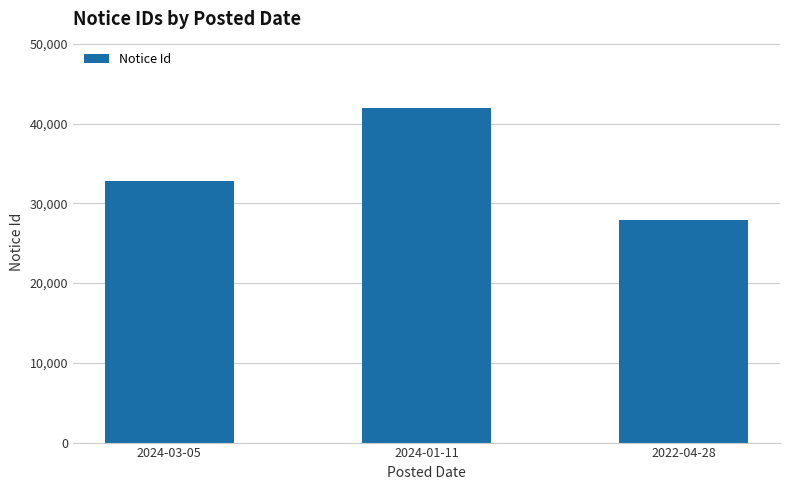

What is the ratio of the value at 2024-03-05 to the value at 2024-01-11?

0.8